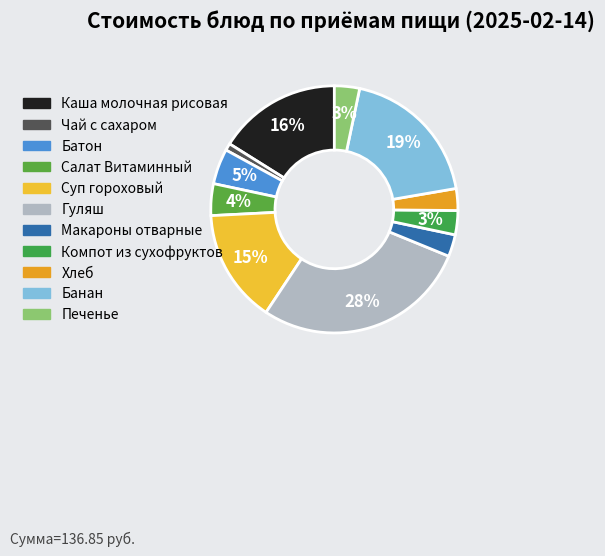

To the nearest percent, what portion does Хлеб represent?

3%